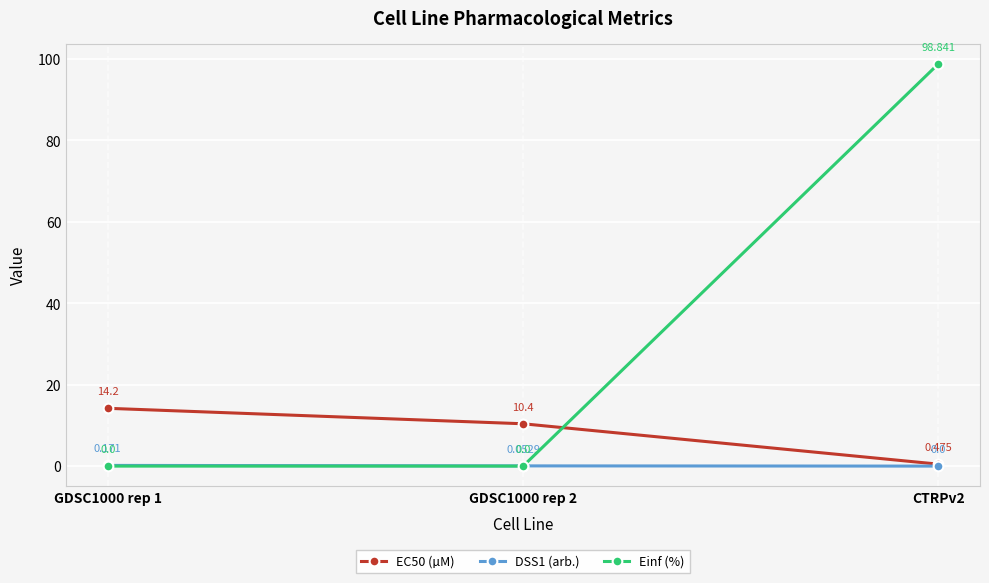

Which series has the largest range (max minus min)?

Einf (%)